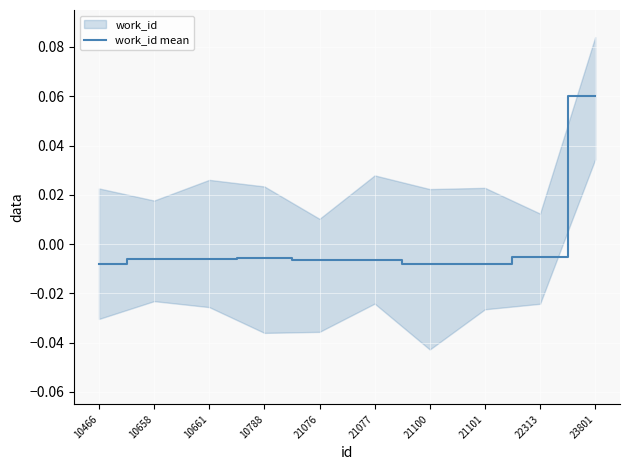

Count the number of data series in this chart.

1